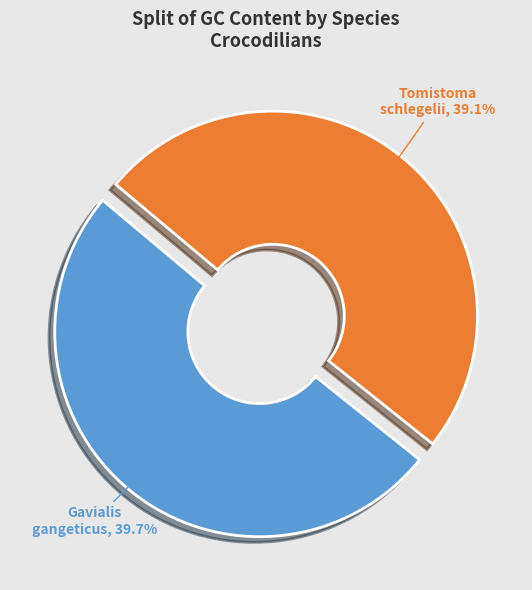

Is it true that Tomistoma schlegelii is 60% of the pie?

False